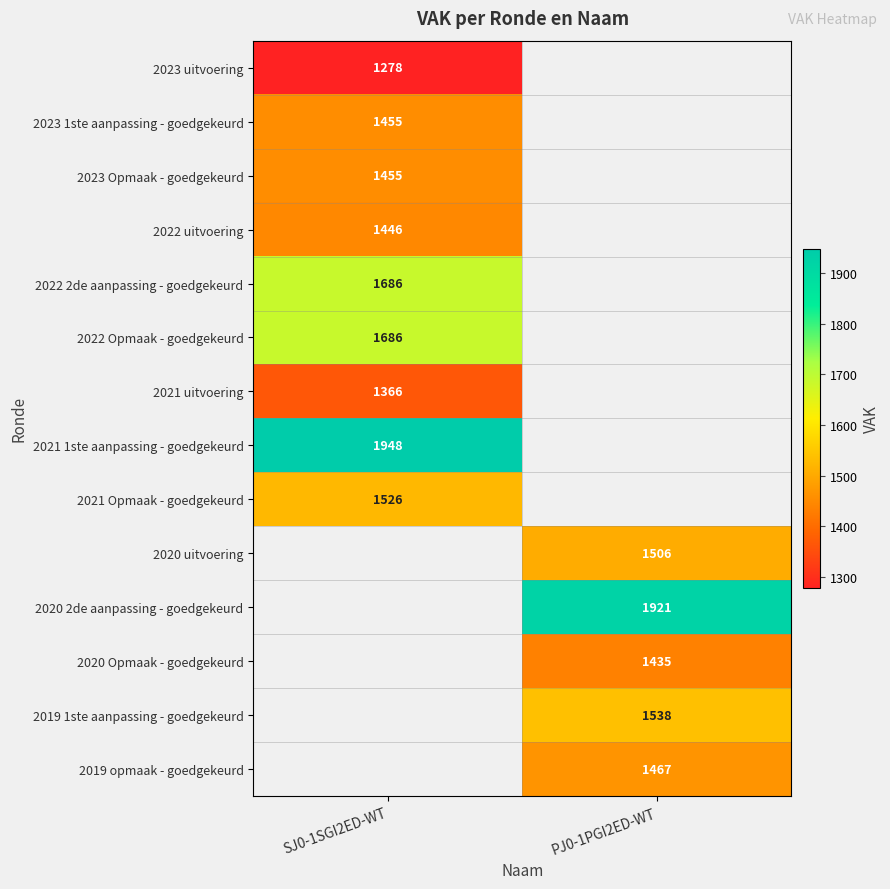

Is it true that 2020 uitvoering equals 1506 at PJ0-1PGI2ED-WT?

True